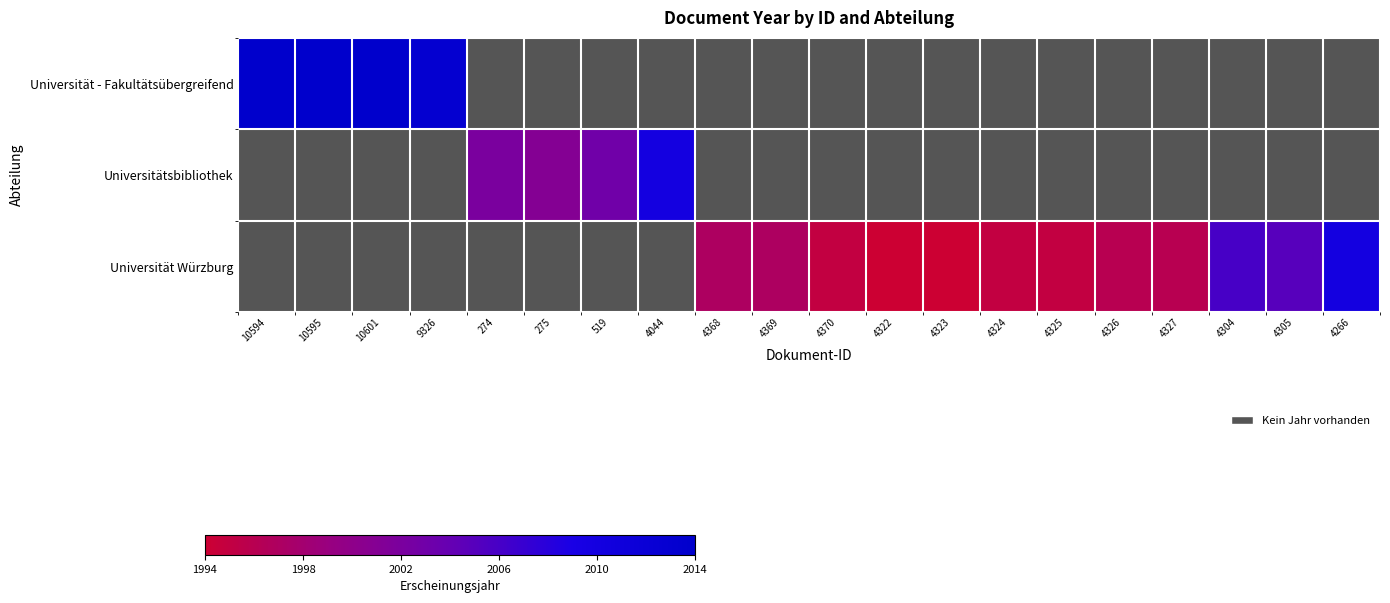

What is the greatest value displayed?

100.0